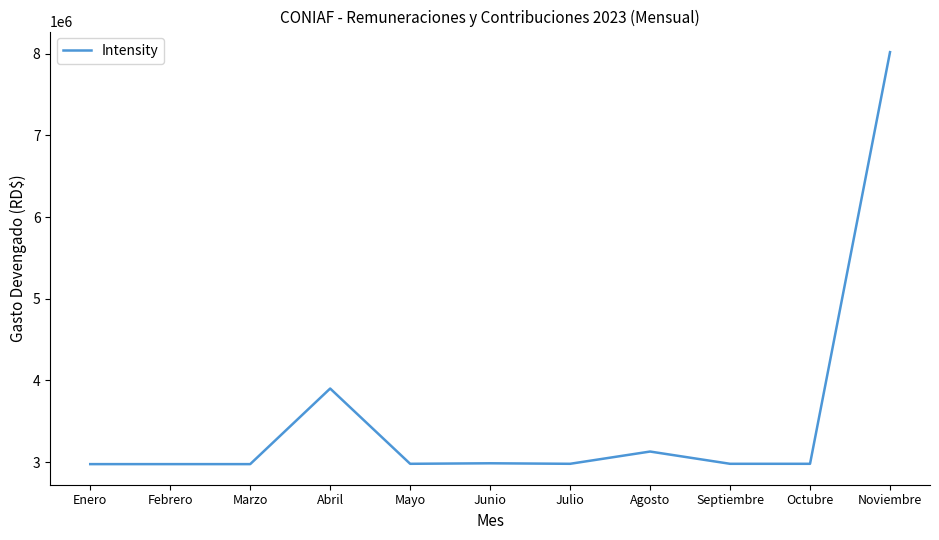

How many lines are shown in the chart?

1